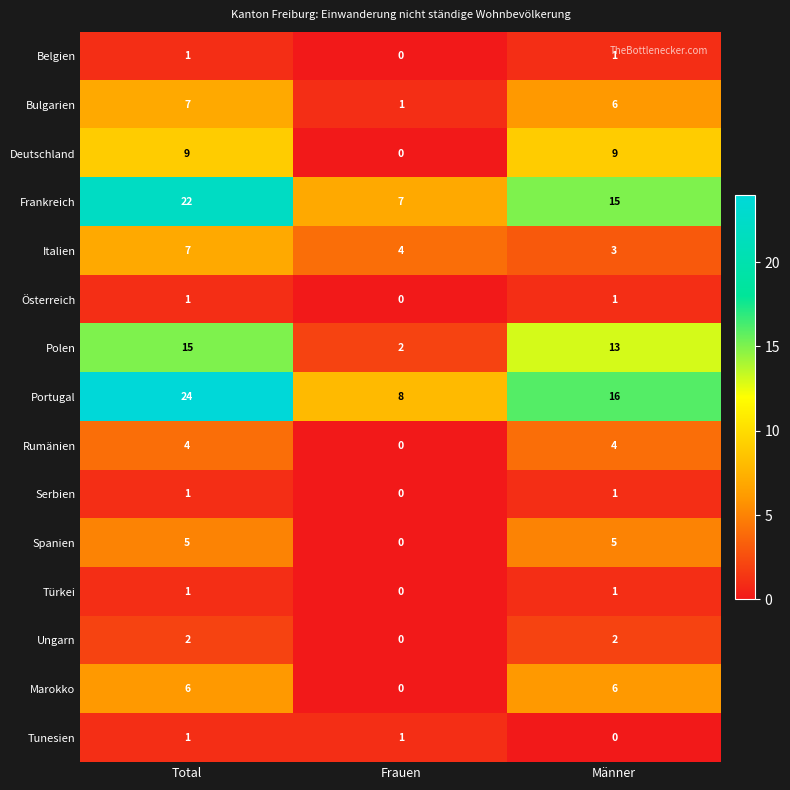

What is the maximum value for Rumänien?

4